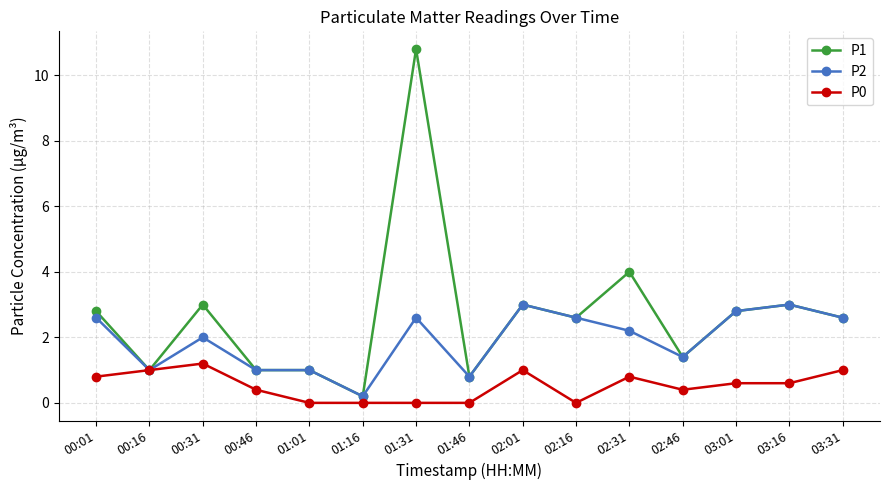

At which category does P2 reach its first local valley?

00:16